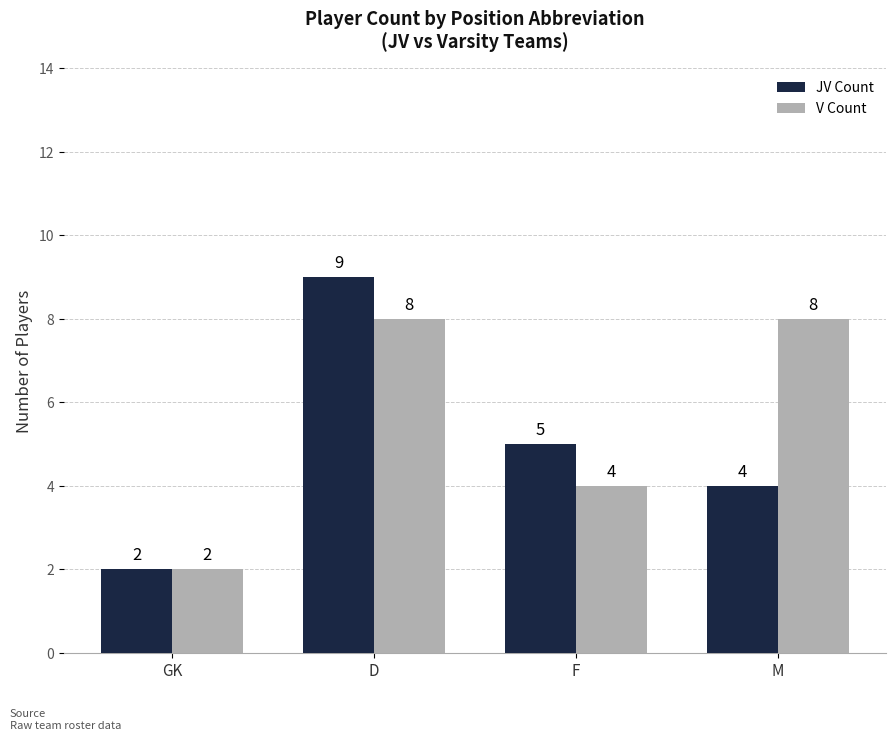

What is the difference between the maximum and minimum values in the V Count series?

6